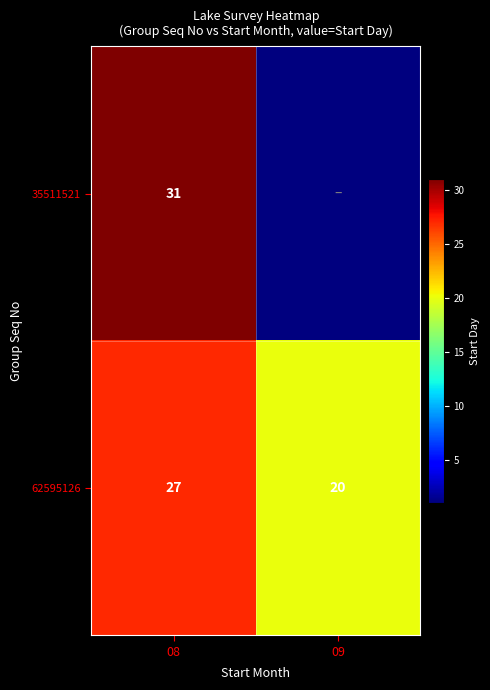

The 35511521 series shows 11 at 08. True or false?

False